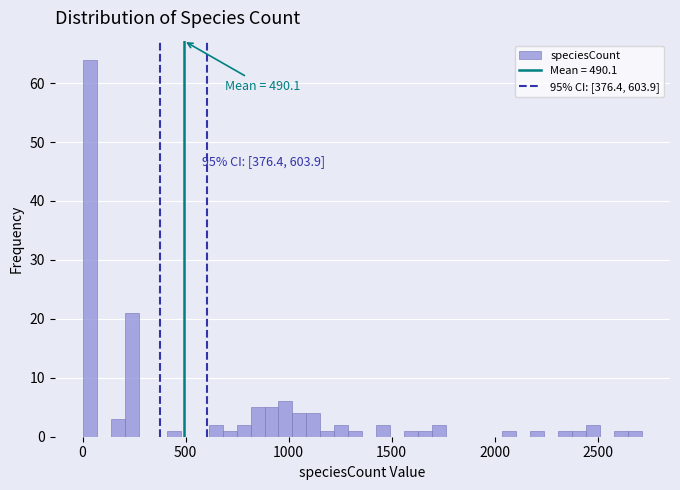

Around what value on the x-axis is the tallest bar? Give the approximate position of its centre, as read against the axis.

50